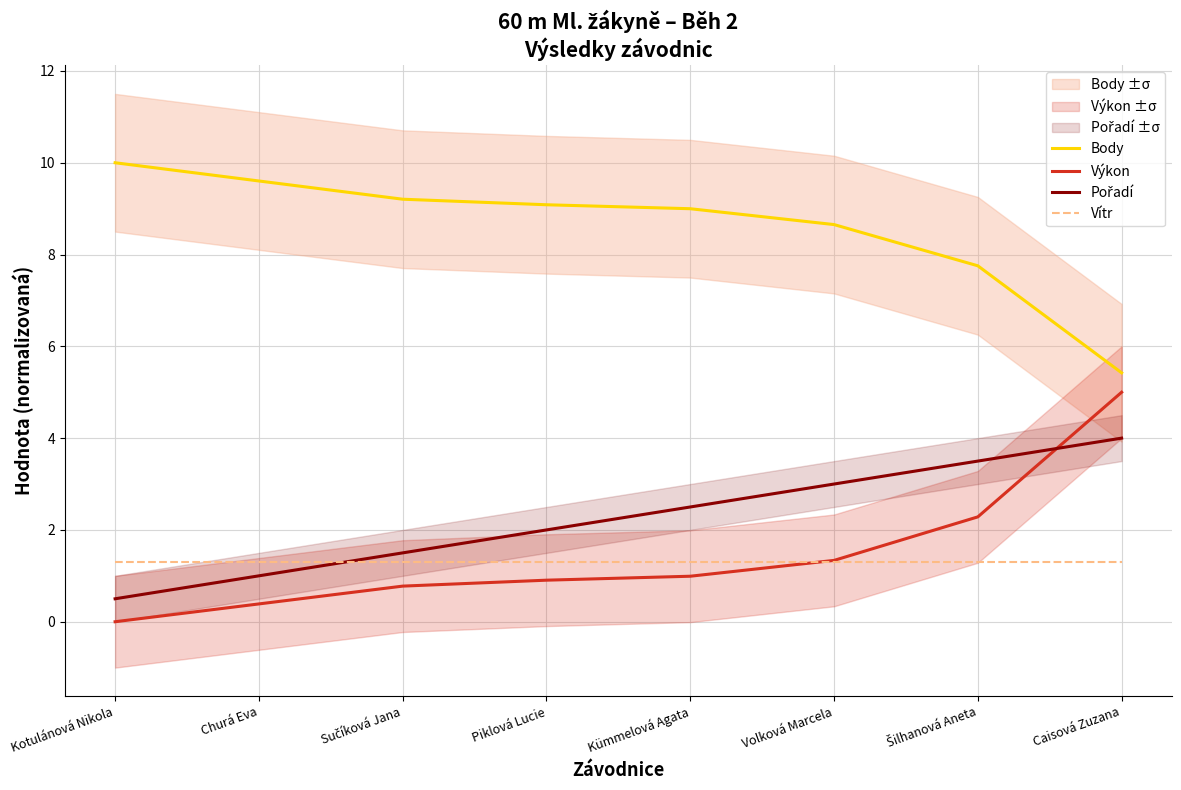

Rank the series at Sučíková Jana from lowest to highest value.

Výkon, Vítr, Pořadí, Body